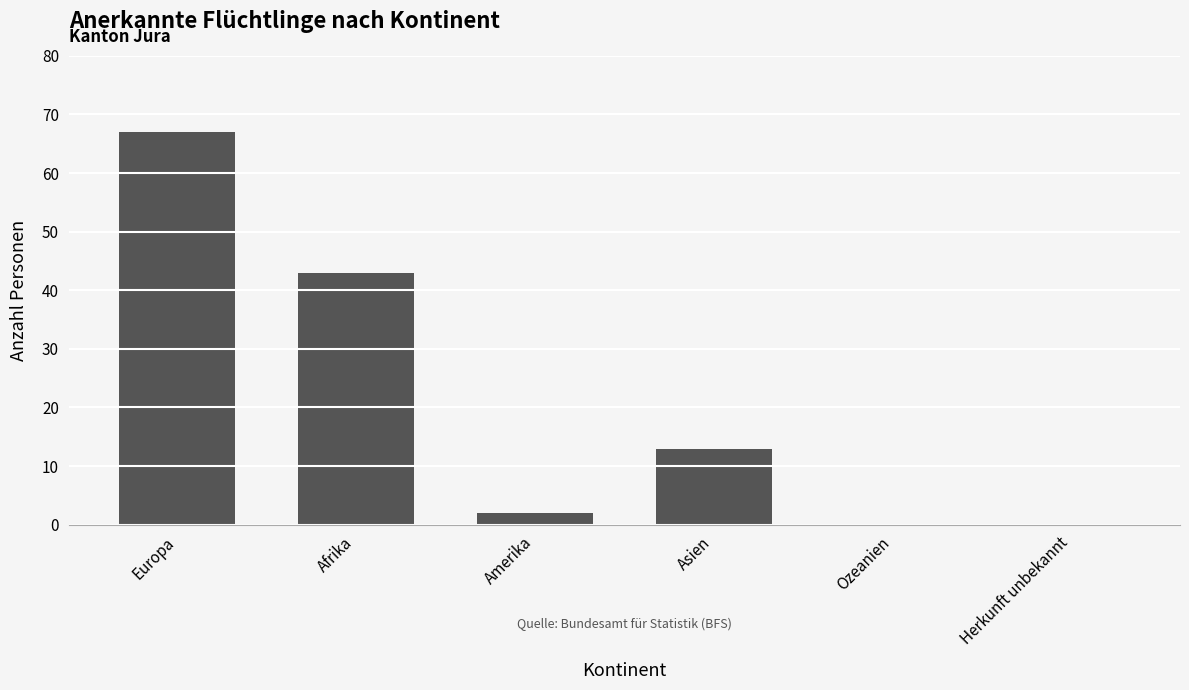

How many data points does each series have?

6